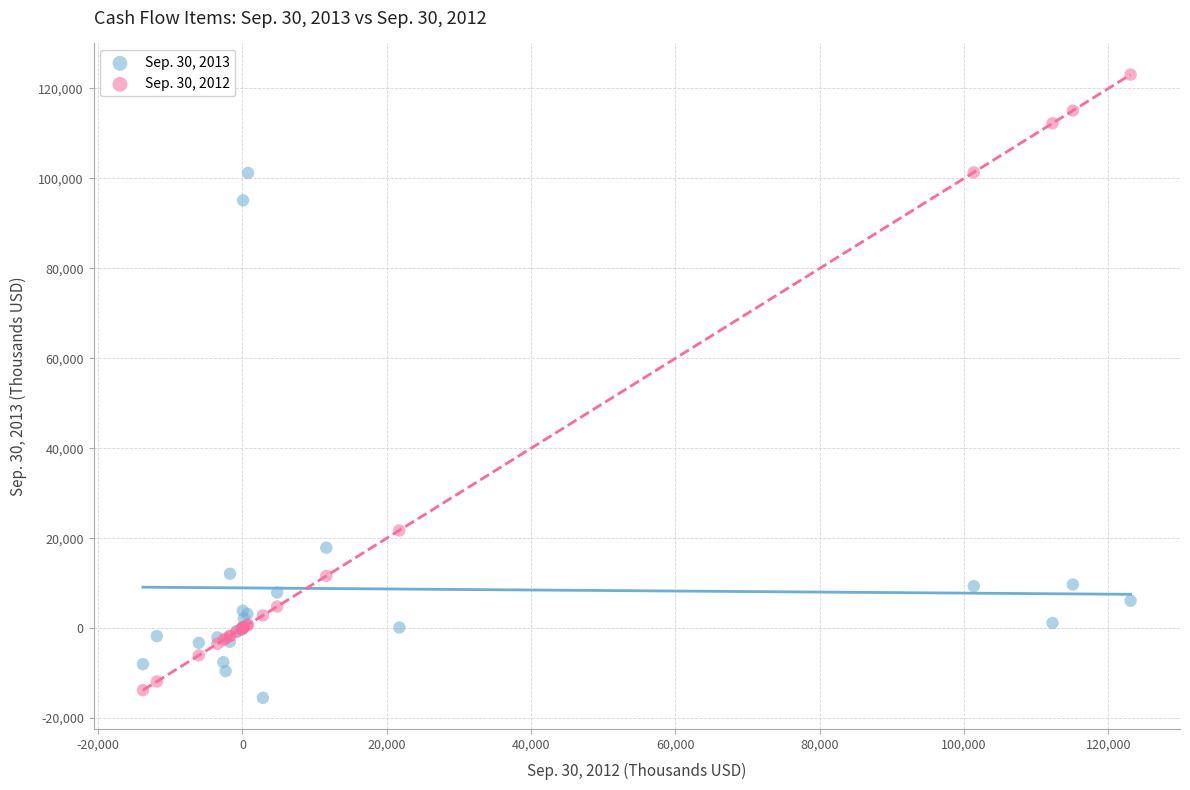

Which series has the largest Y range (max minus min)?

Sep. 30, 2012